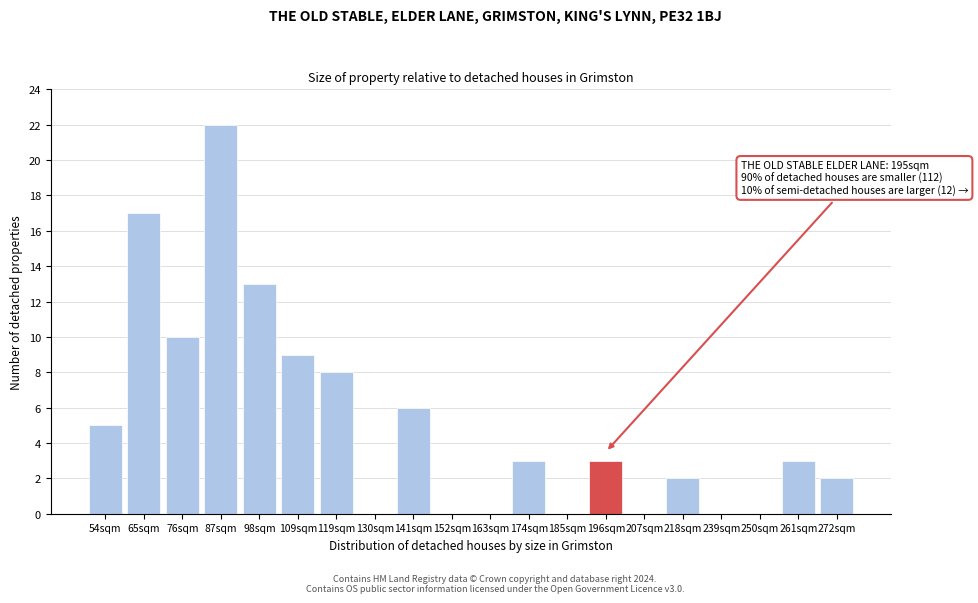

Reading left to right, transcribe all the data shown in this chart.

54sqm=5	65sqm=17	76sqm=10	87sqm=22	98sqm=13	109sqm=9	119sqm=8	130sqm=0	141sqm=6	152sqm=0	163sqm=0	174sqm=3	185sqm=0	196sqm=3	207sqm=0	218sqm=2	239sqm=0	250sqm=0	261sqm=3	272sqm=2